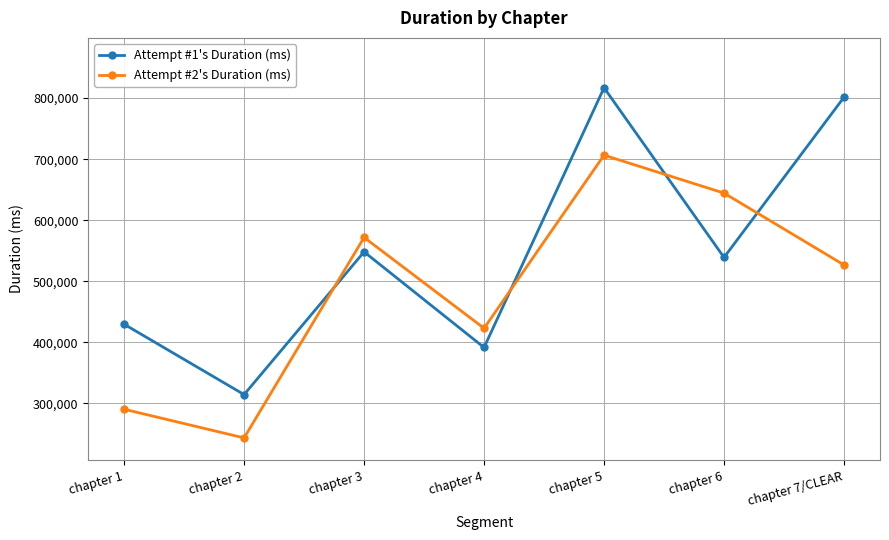

How many distinct data groups are displayed?

2